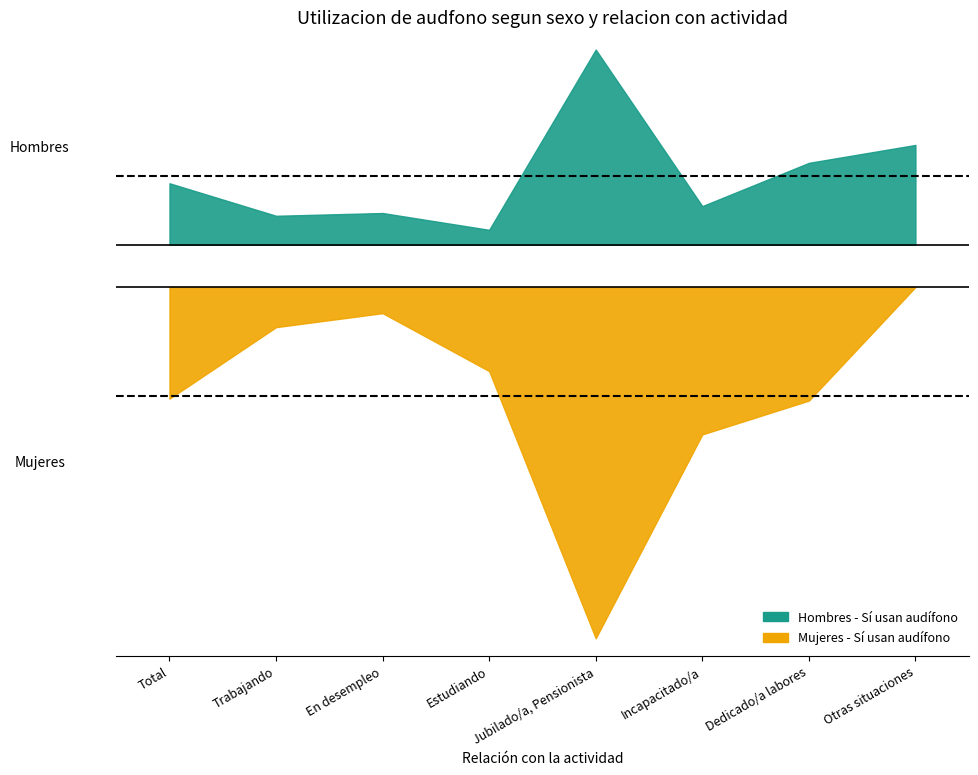

What is the sum of the Mujeres - Si values at Jubilado/a, Pensionista and En desempleo?

7.8